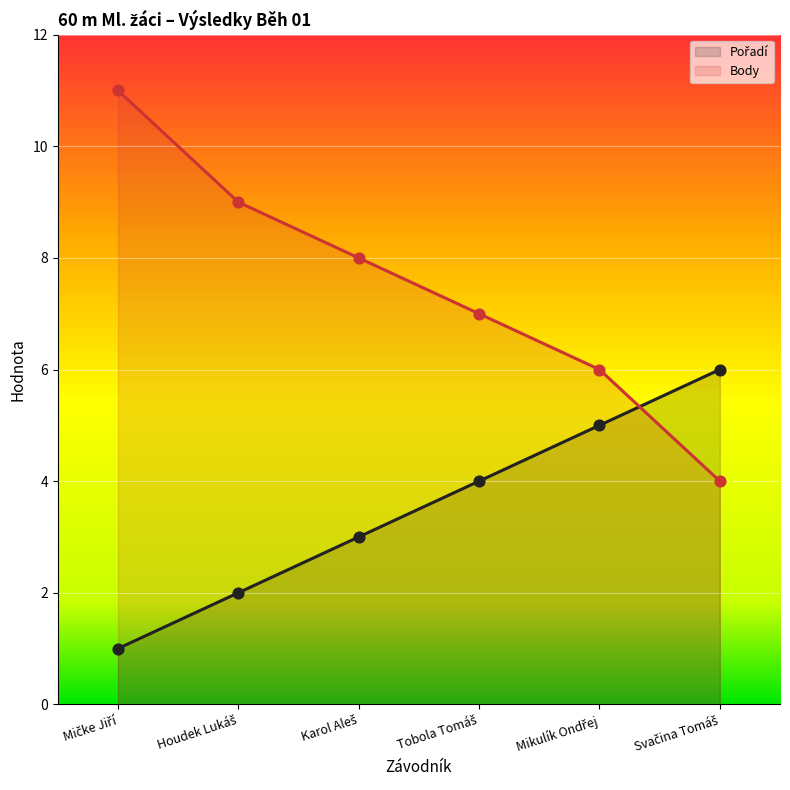

Which series has the largest total across all categories?

Body